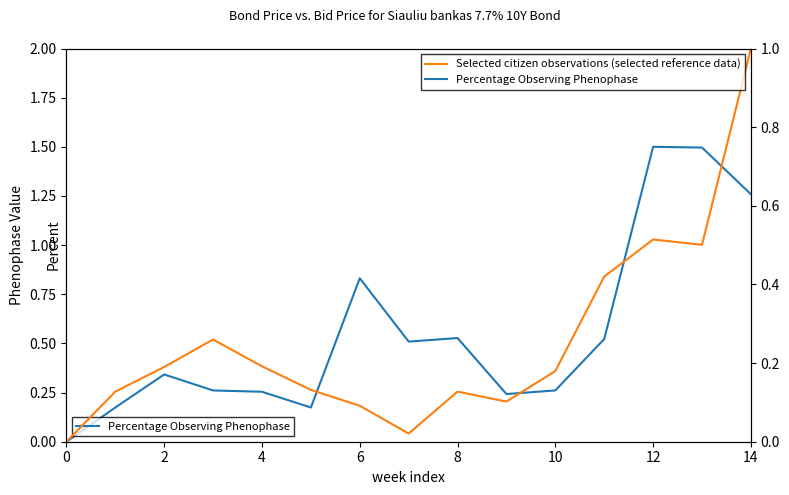

What is the label of the 14th point from the left?

13